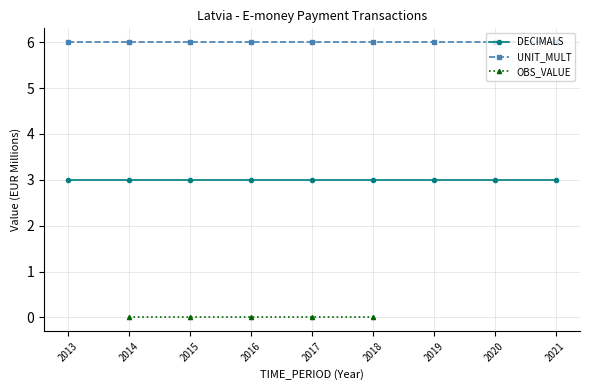

What is the approximate value of DECIMALS at 2013?

3